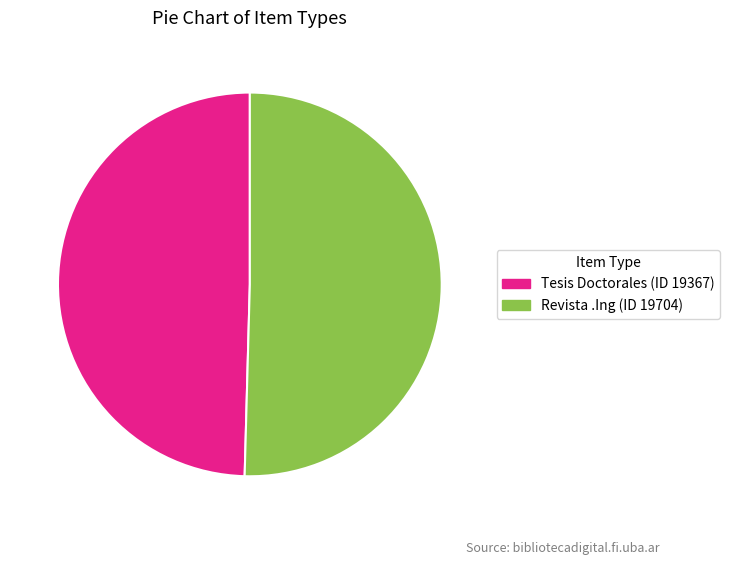

Rank the categories by value from lowest to highest.

Tesis Doctorales (ID 19367), Revista .Ing (ID 19704)